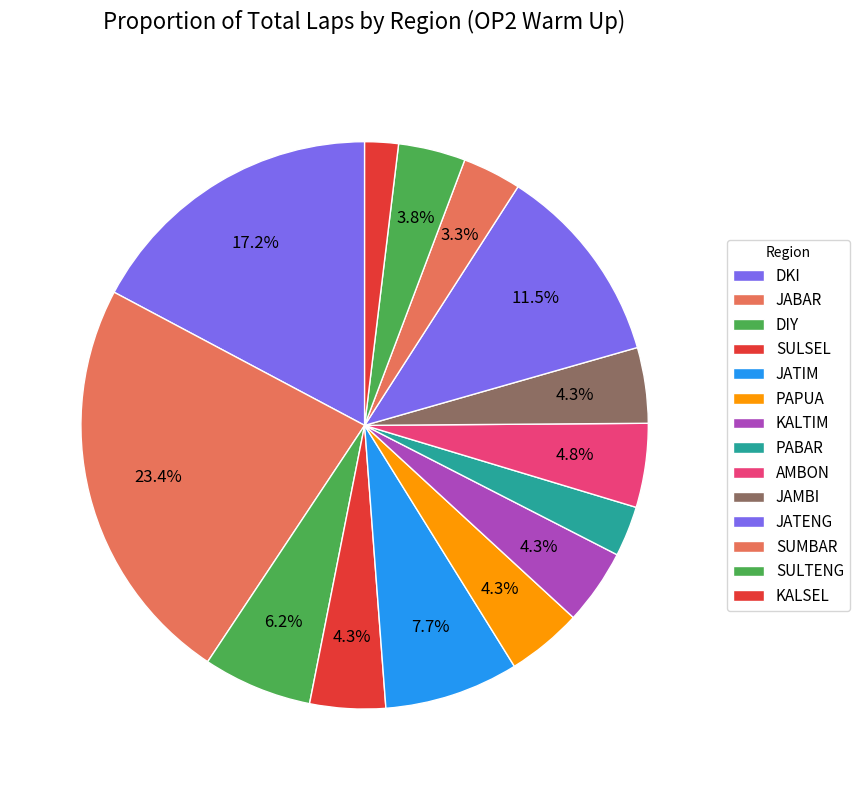

Count the number of slices in the pie.

14